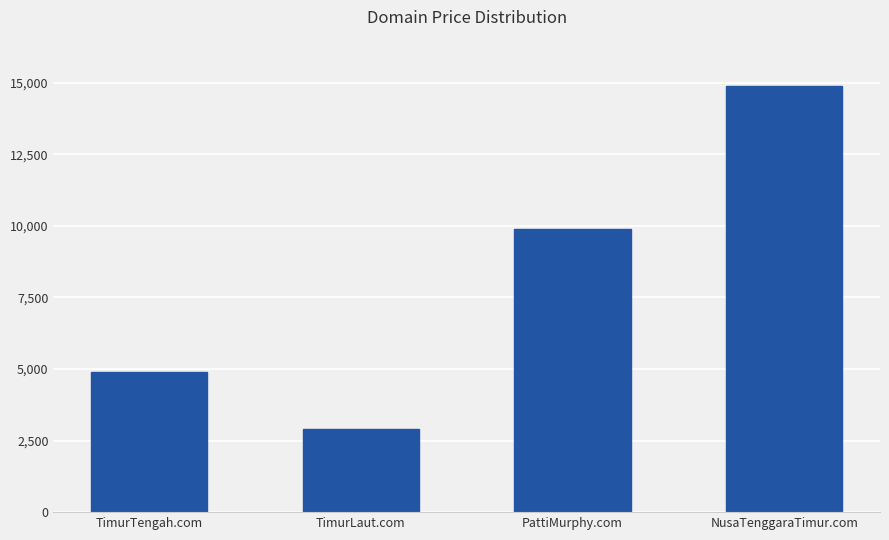

How many data points are less than 9888?

2